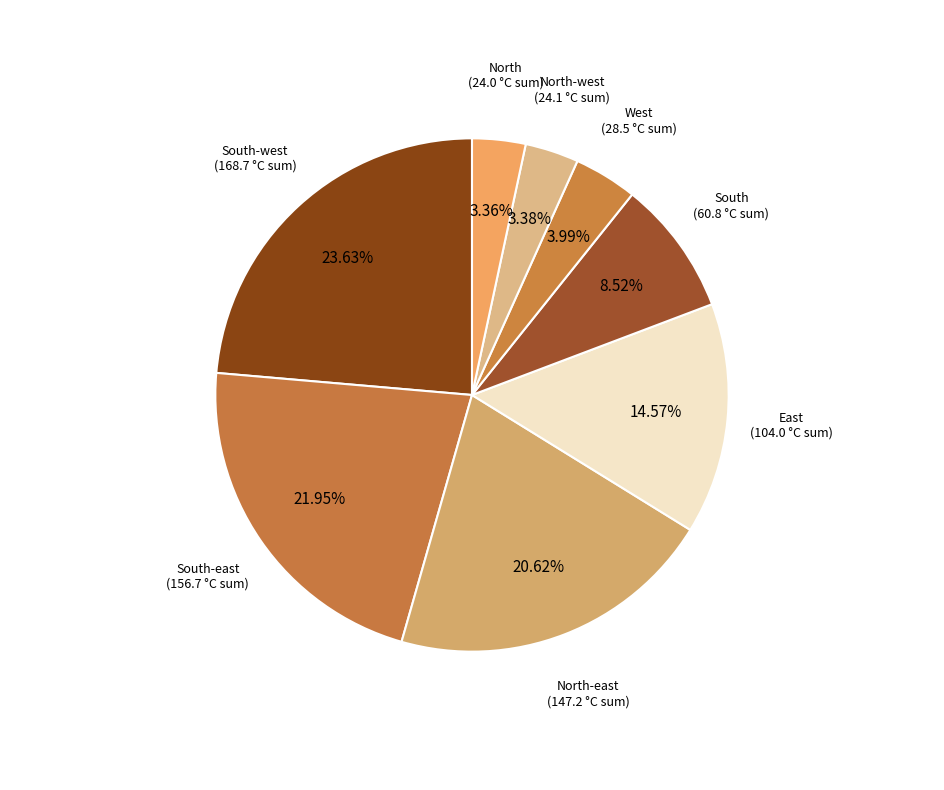

To the nearest percent, what portion does North-west represent?

3%